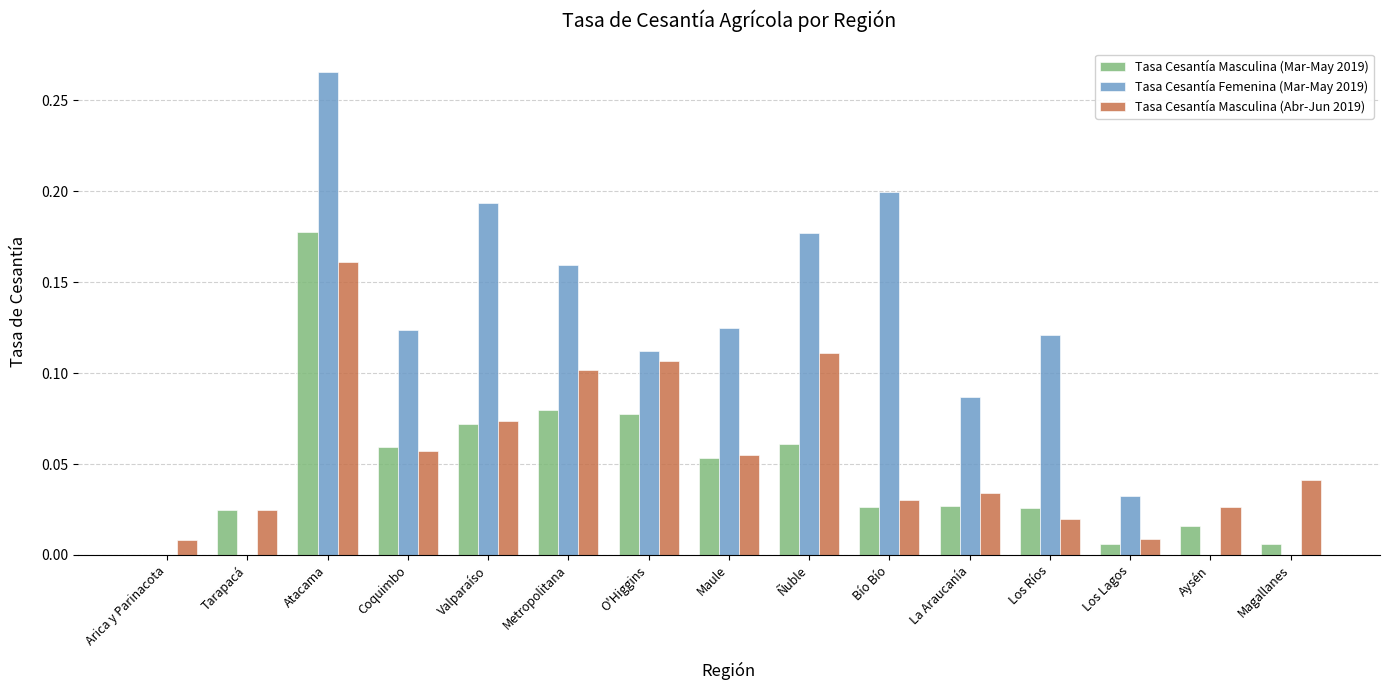

Which label corresponds to the largest value in the chart?

Atacama